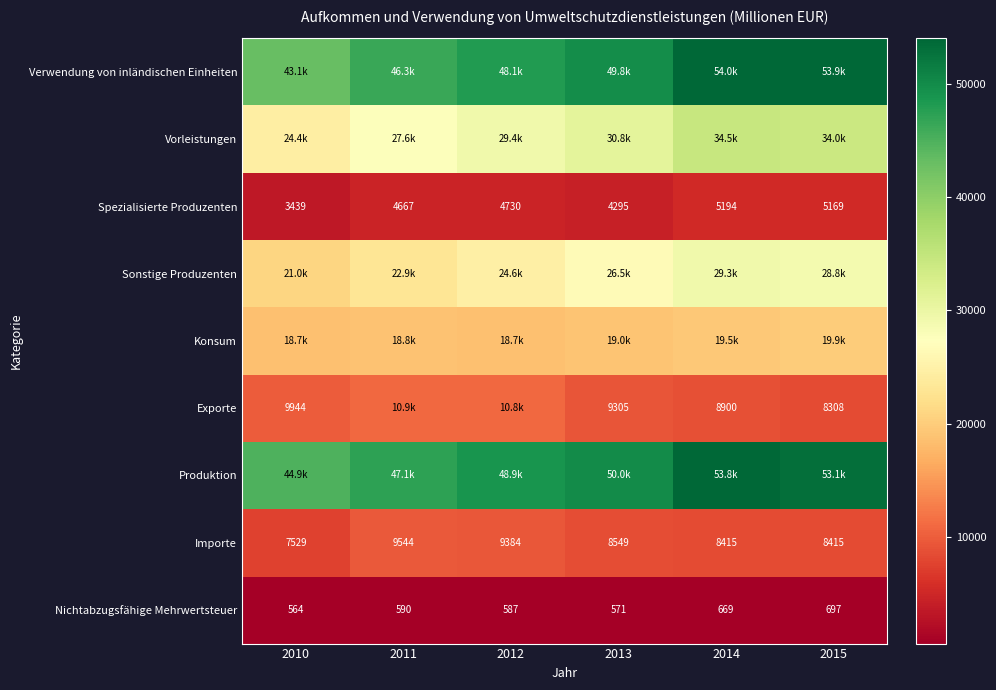

The Exporte series shows 12789.3 at 2015. True or false?

False